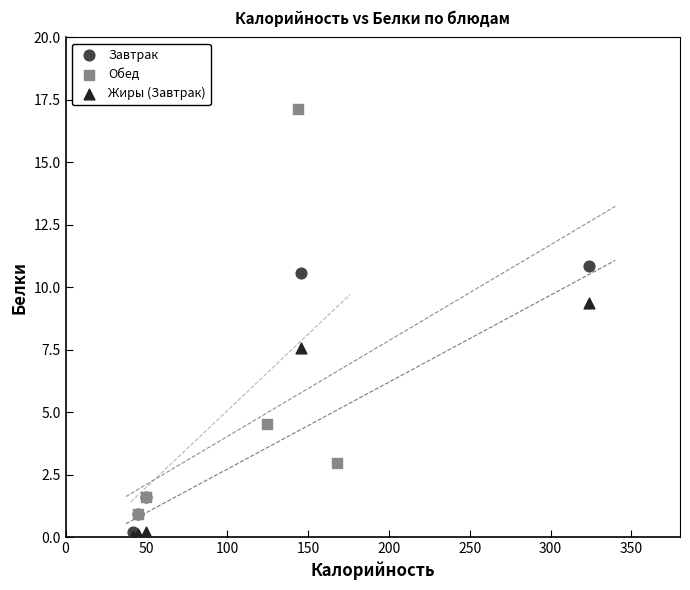

What are all the series names shown in the legend?

Завтрак, Обед, Жиры (Завтрак)